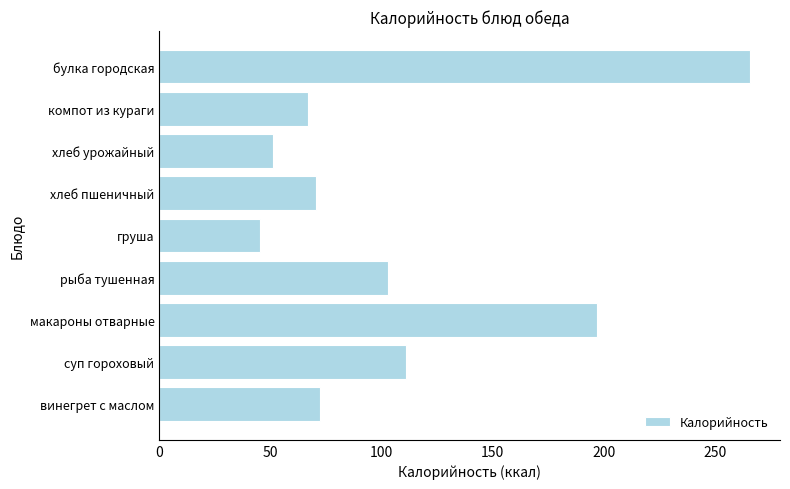

Does the chart contain any negative values?

No